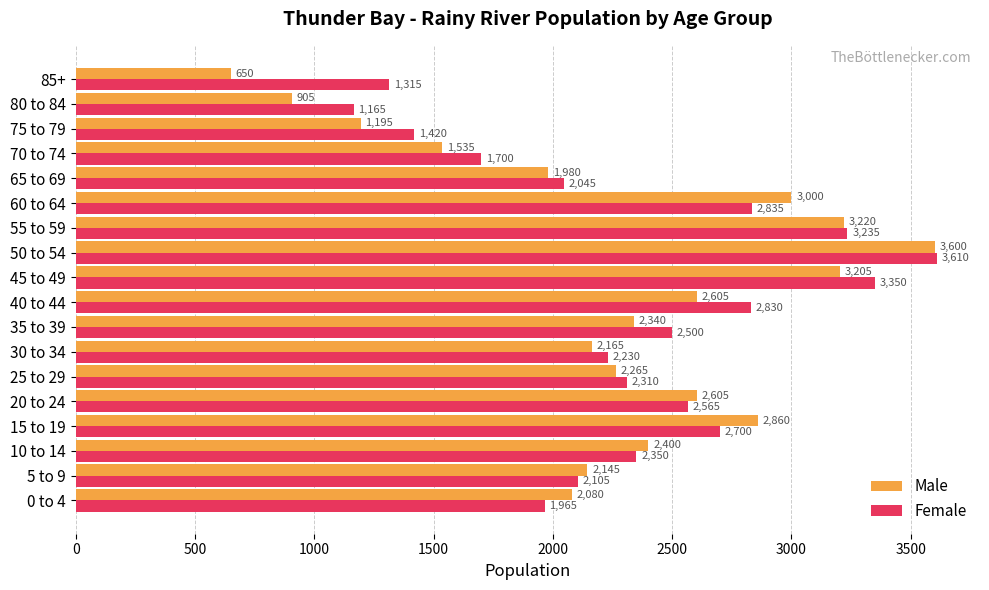

What is the sum of all Female values?

42230